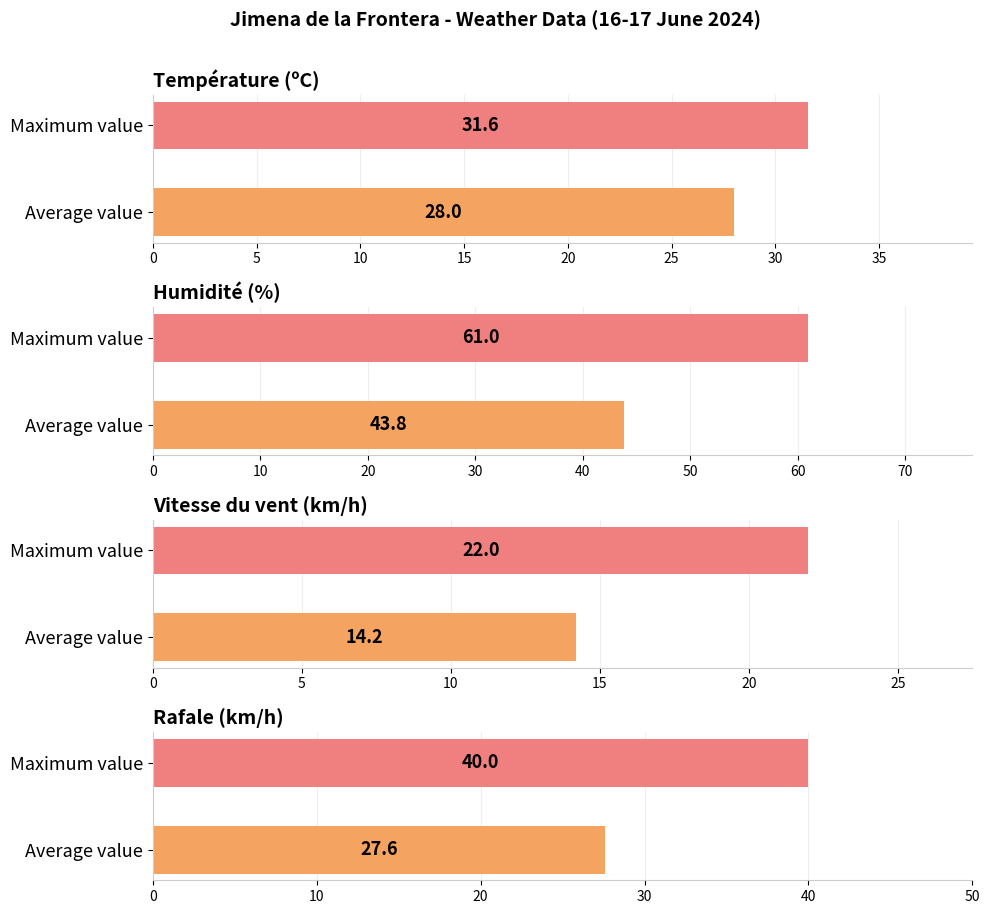

Rank the series at 00:00 from lowest to highest value.

Vitesse du vent (km/h), Rafale (km/h), Température (ºC), Humidité (%)